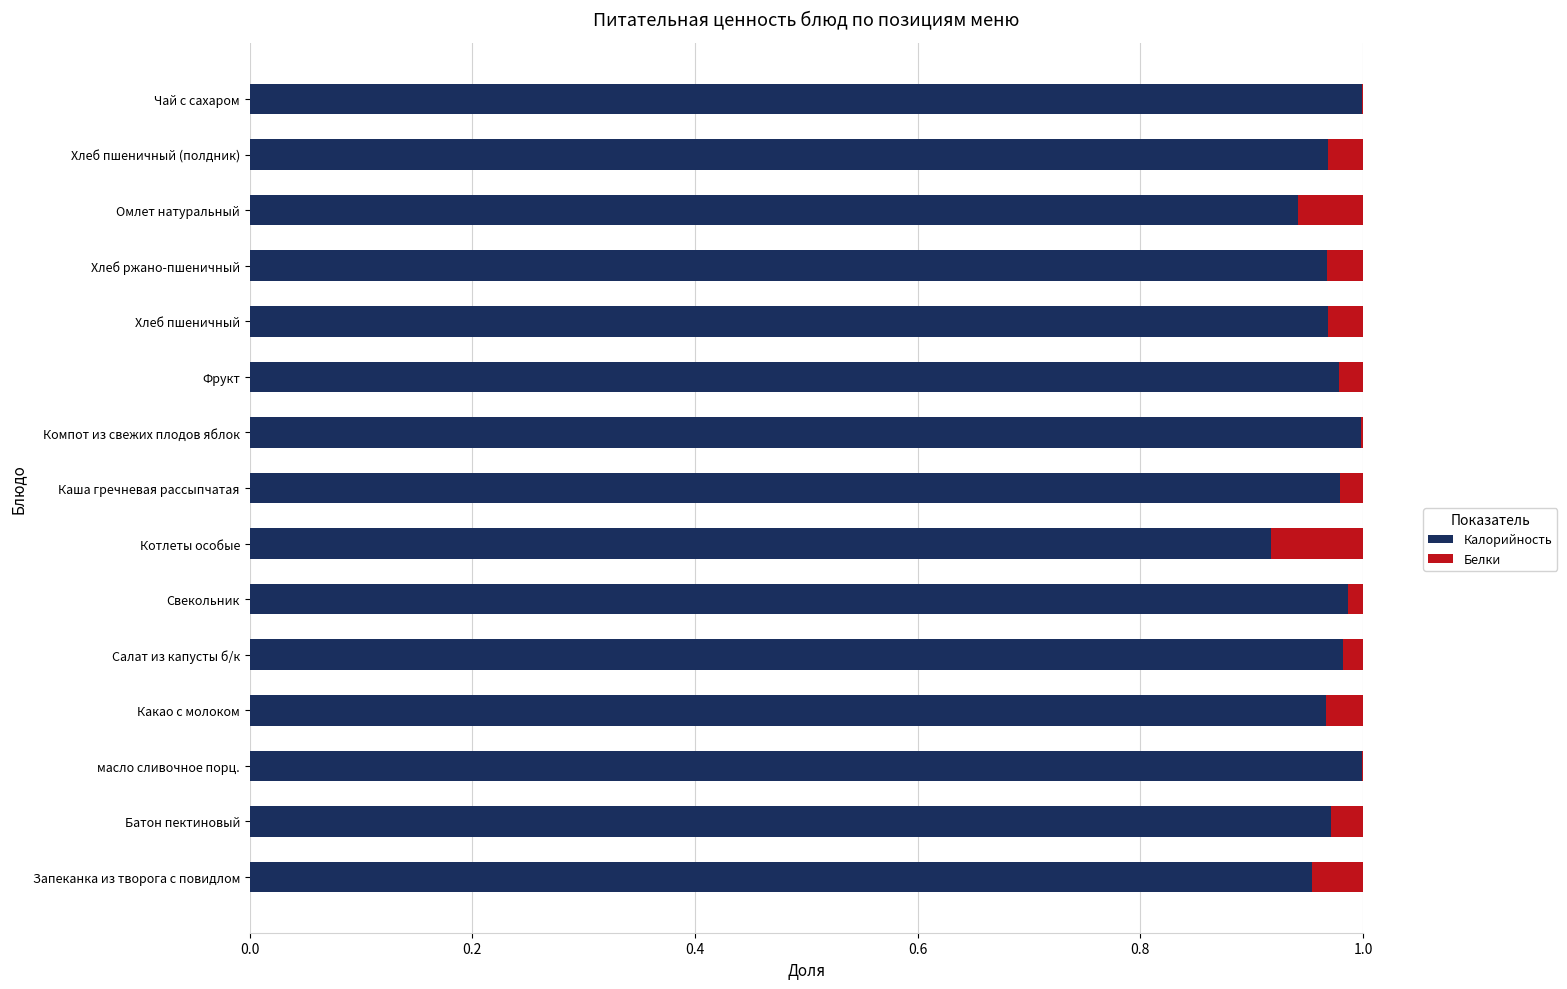

What is the sum of all Калорийность values?

14.6